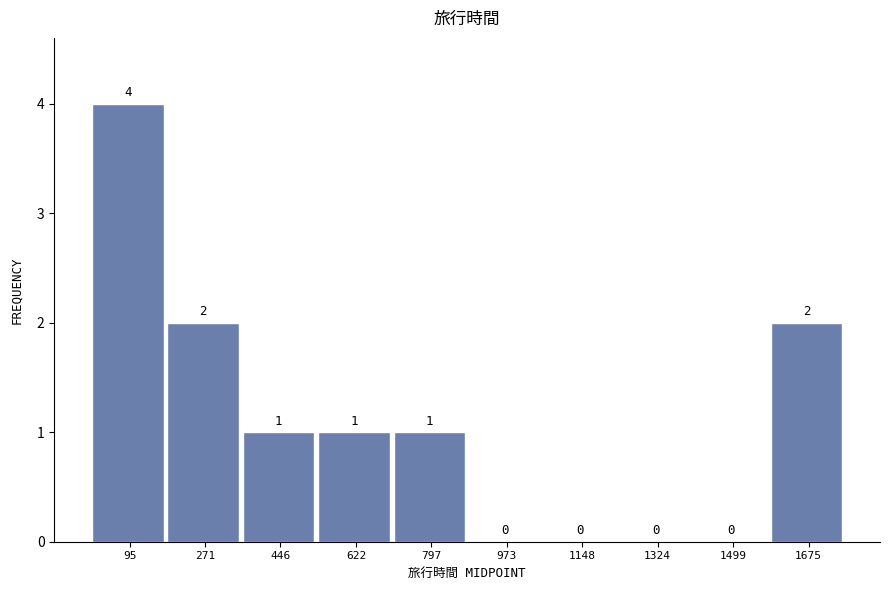

Reading left to right, transcribe this chart: for each bar, give the range it covers on the x-axis and its height. The bar edges are not printed on the chart, so give them approximately, as read against the axis.

0 to 180: 4
180 to 360: 2
360 to 540: 1
540 to 720: 1
720 to 880: 1
880 to 1060: 0
1060 to 1240: 0
1240 to 1420: 0
1420 to 1580: 0
1580 to 1760: 2